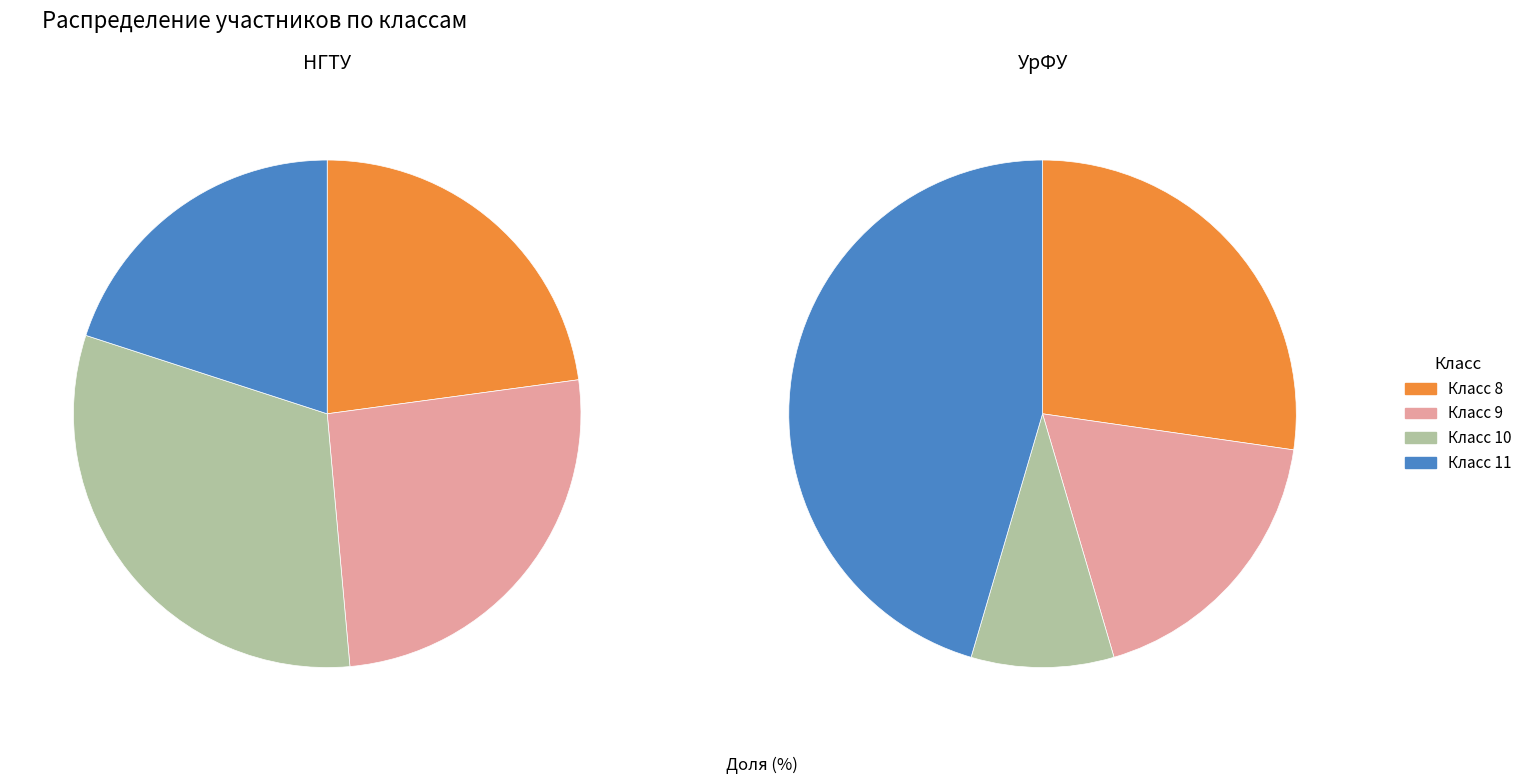

Combined, what portion of the pie is 8 and 11?

42.9%